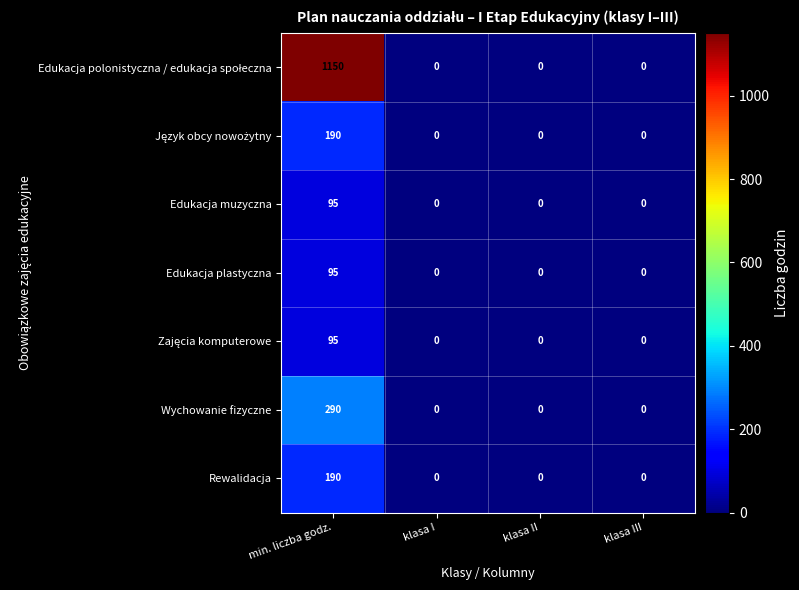

Is it true that Wychowanie fizyczne equals 0 at klasa III?

True